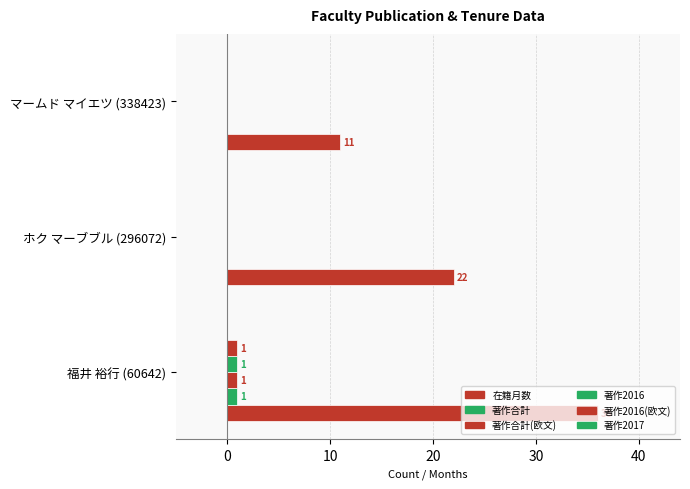

Are the bars grouped side by side (vs. stacked)?

Yes